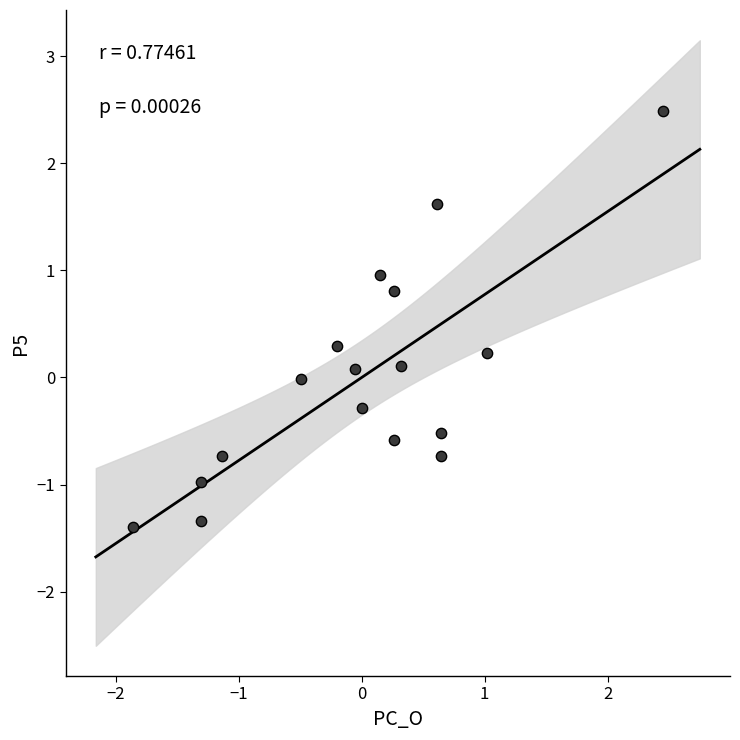

What is the range of X values (max minus min)?

4.3